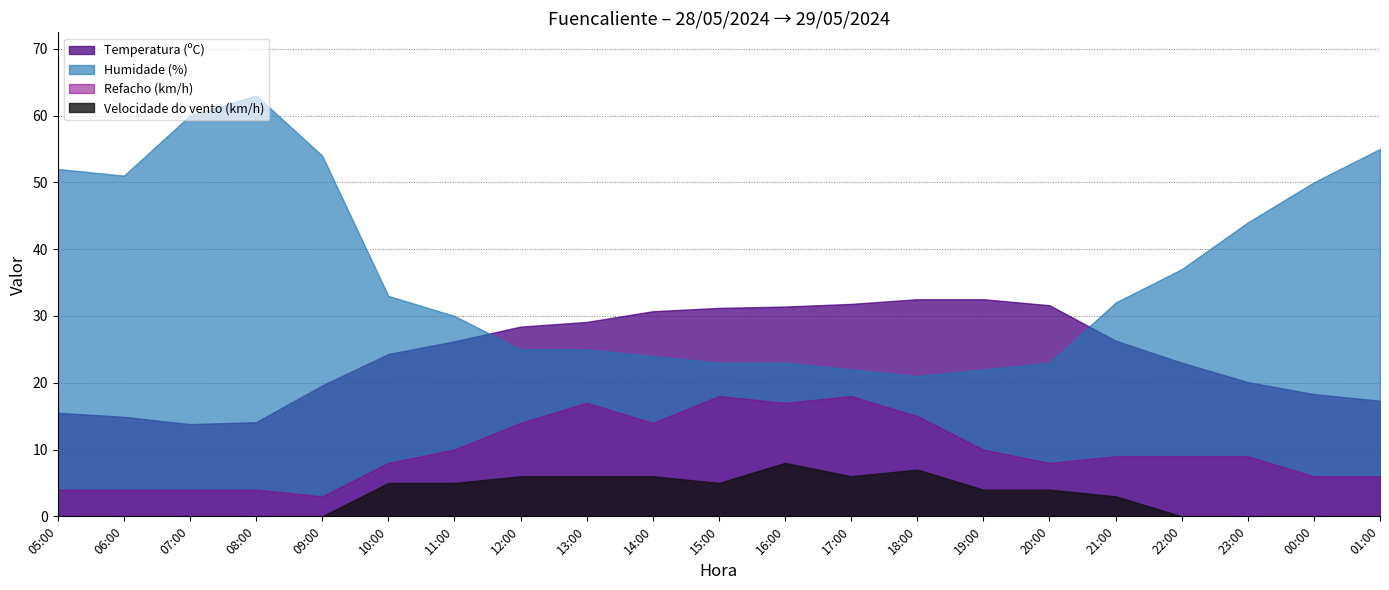

What is the sum of the Velocidade do vento (km/h) values at 08:00 and 19:00?

4.0